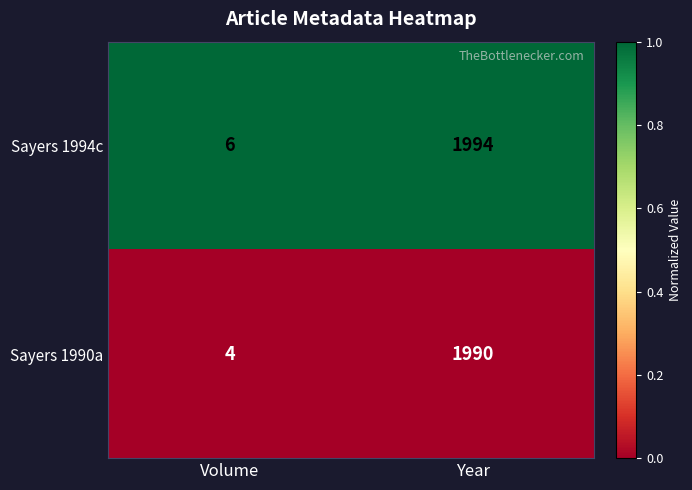

Which series has the largest total across all categories?

Sayers 1994c